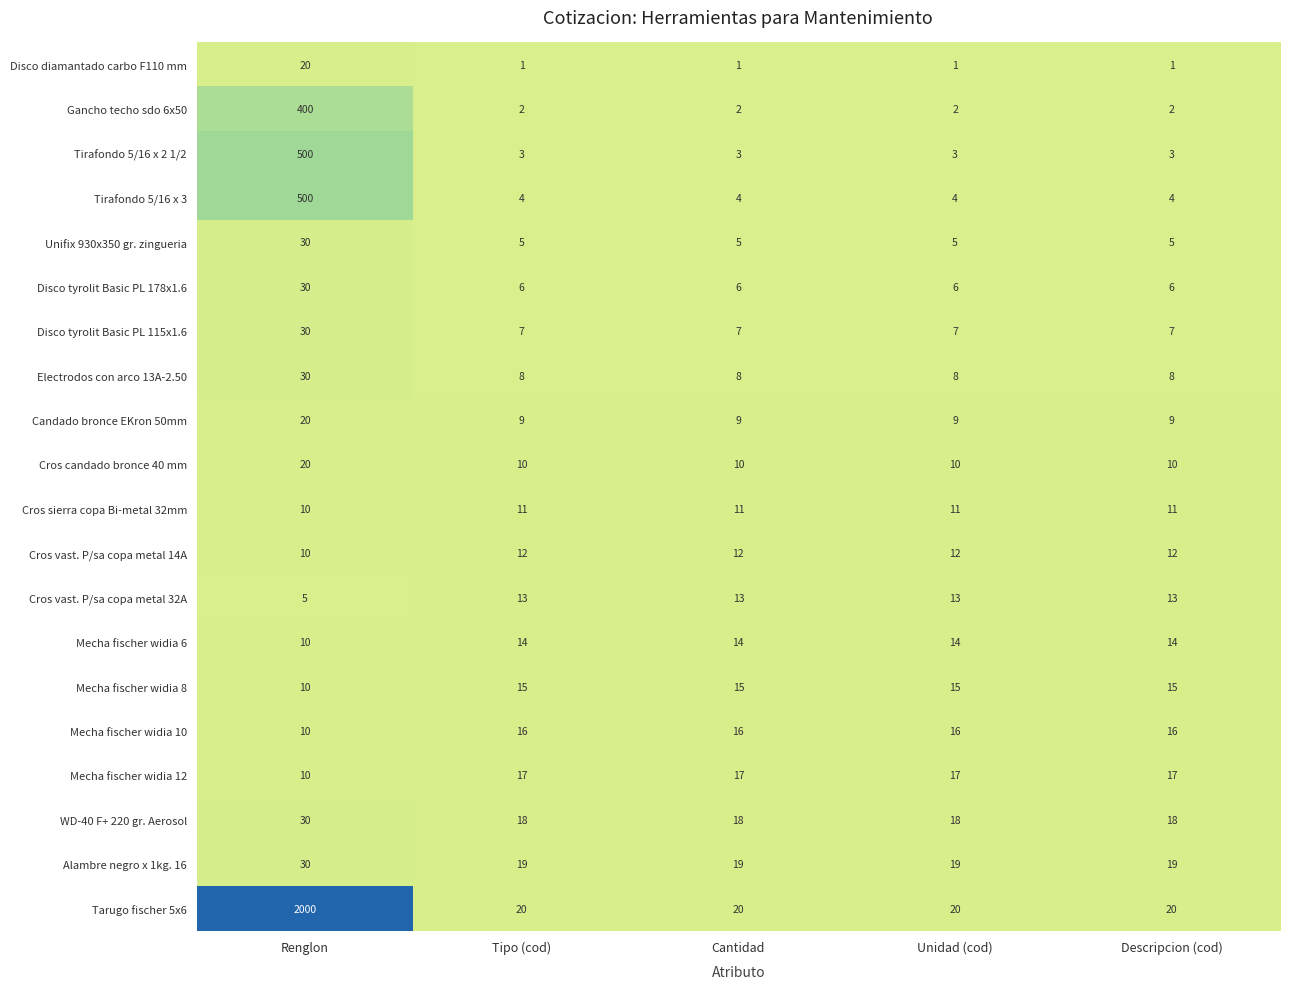

Which series has the widest spread of values?

Tarugo fischer 5x6